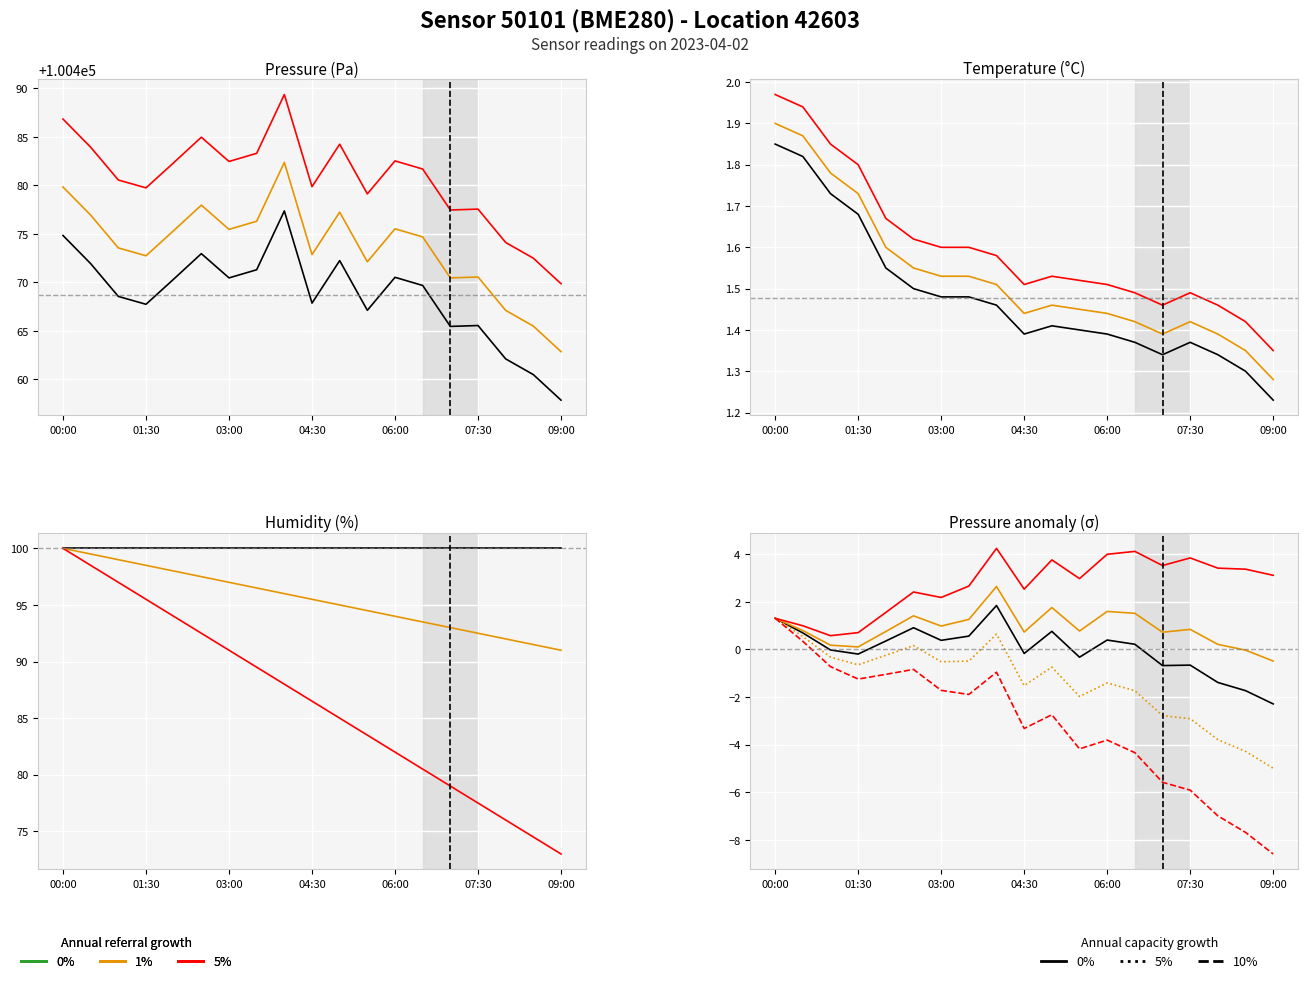

Which series changed the most between 09:00 and 16?

10% cap